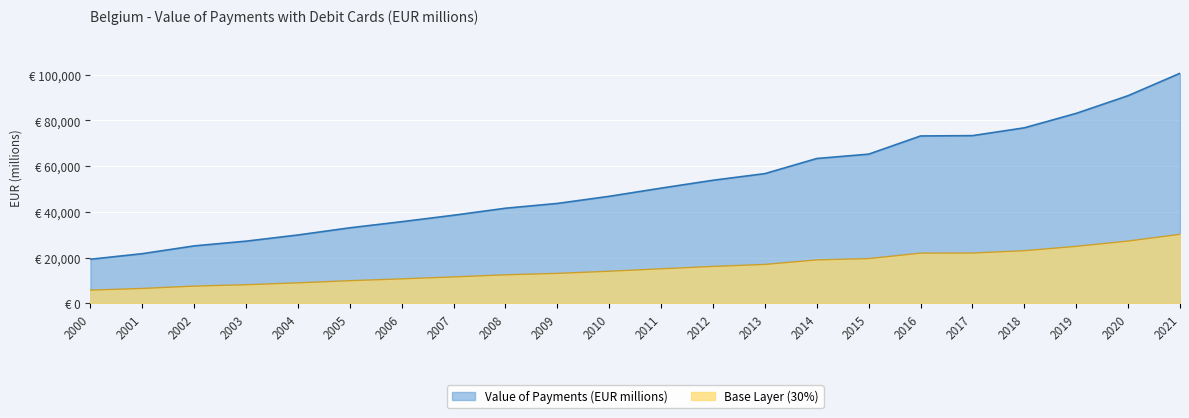

How many categories are shown in the chart?

22